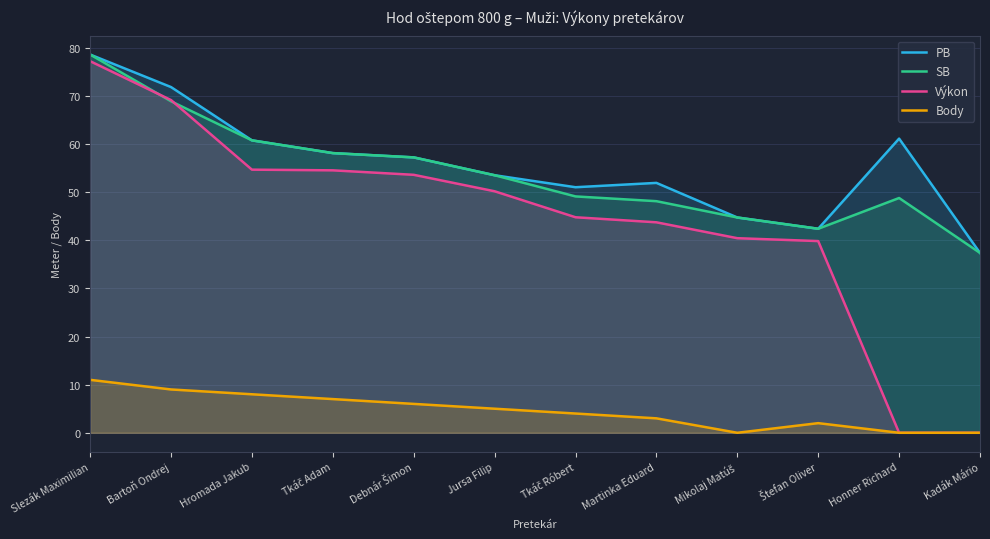

At which category does the chart reach its peak across all series?

Slezák Maximilian